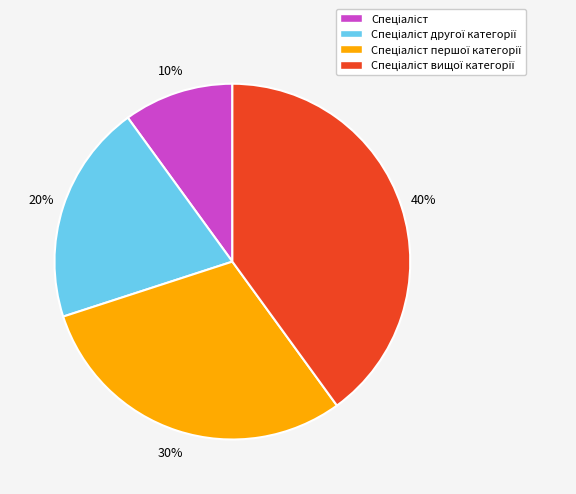

To the nearest percent, what is the average slice percentage?

25%